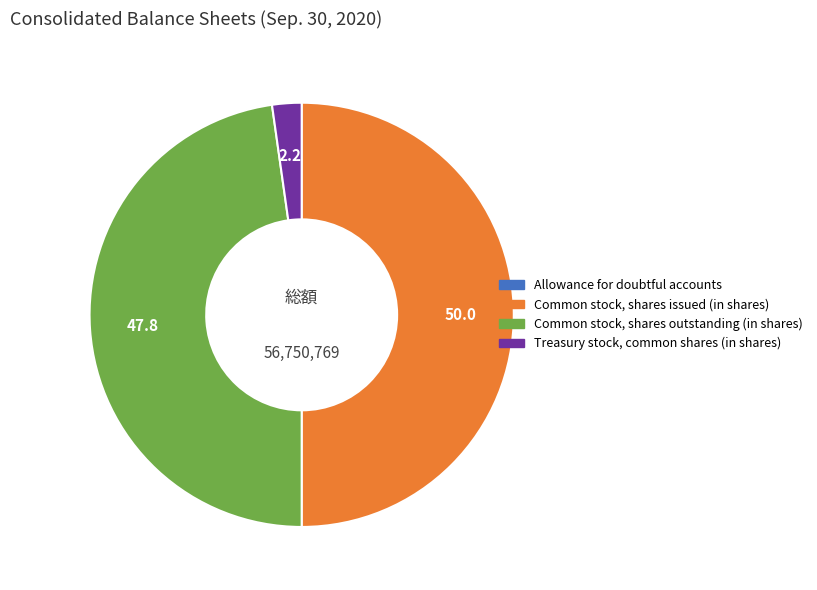

True or false: Common stock, shares outstanding (in shares) accounts for 48% of the total.

True